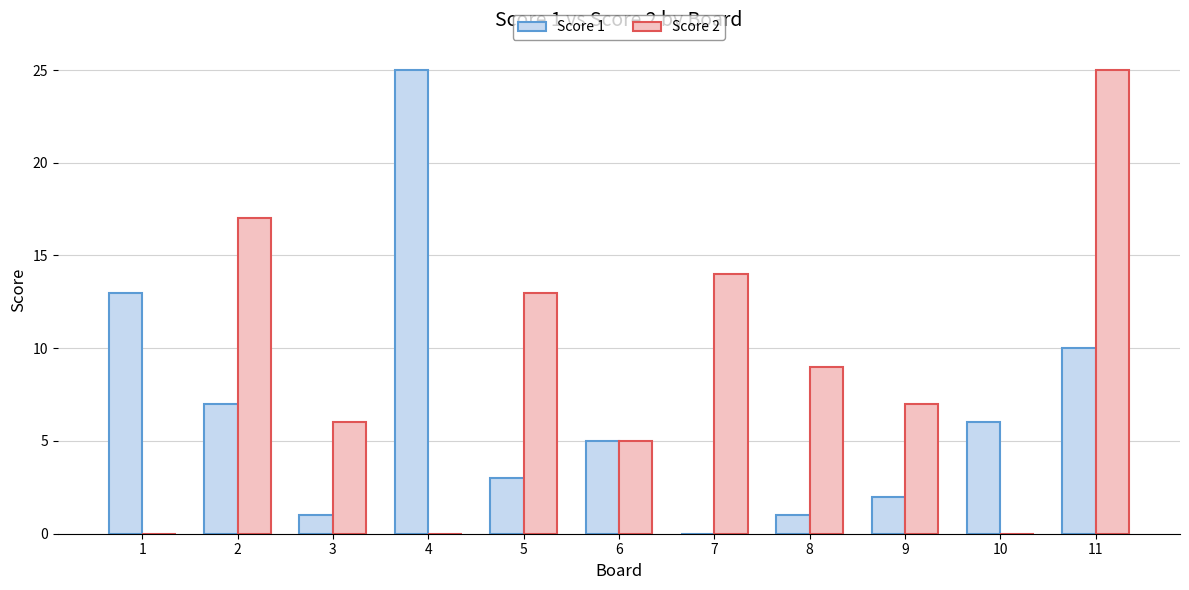

Which series changed the most between 4 and 6?

Score 1